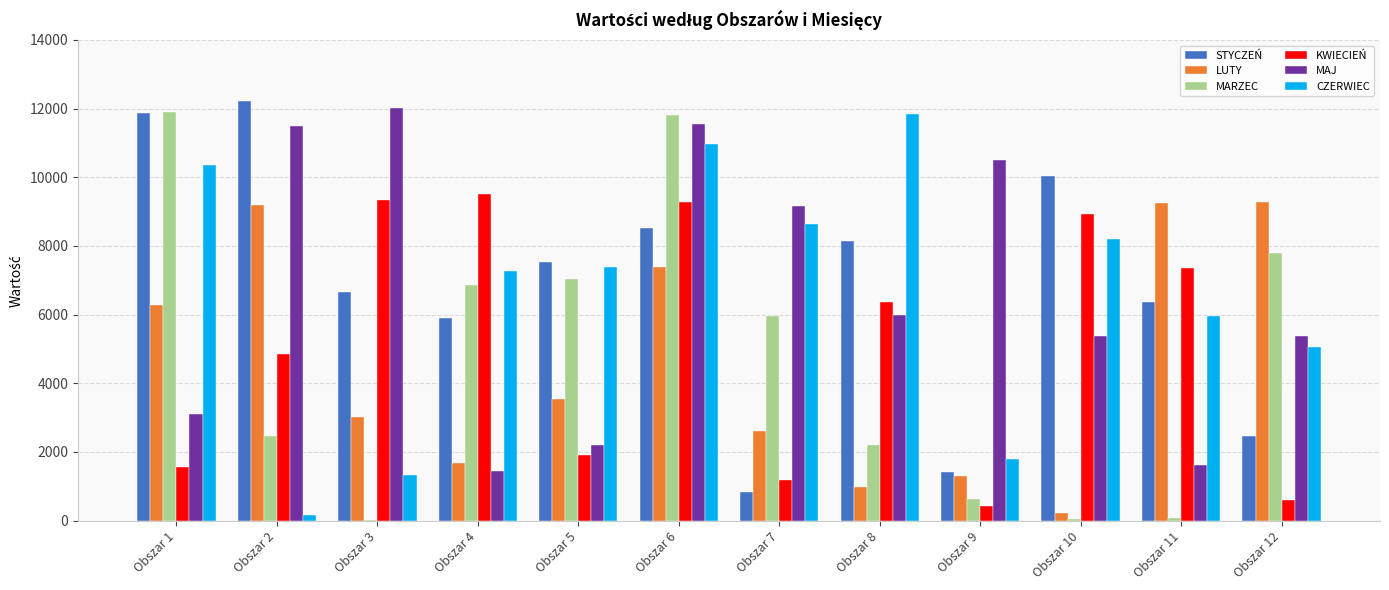

Where is MAJ nearest to the value 6737?

Obszar 8